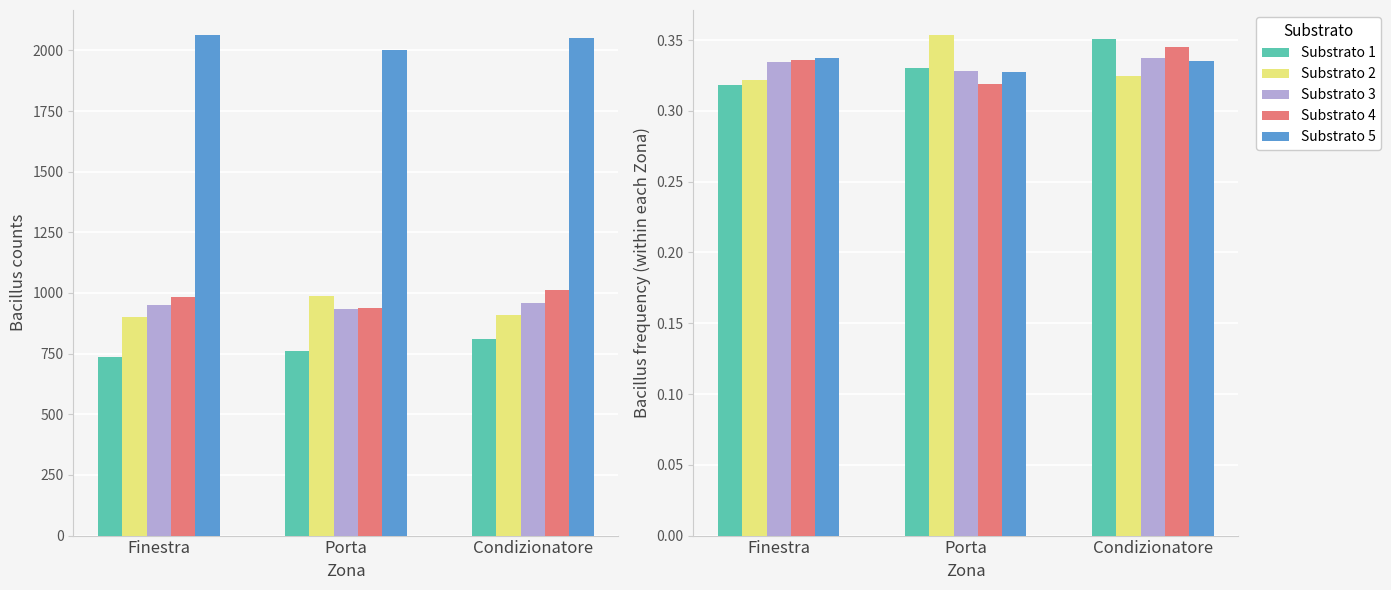

What are all the series names shown in the legend?

Substrato 1, Substrato 2, Substrato 3, Substrato 4, Substrato 5